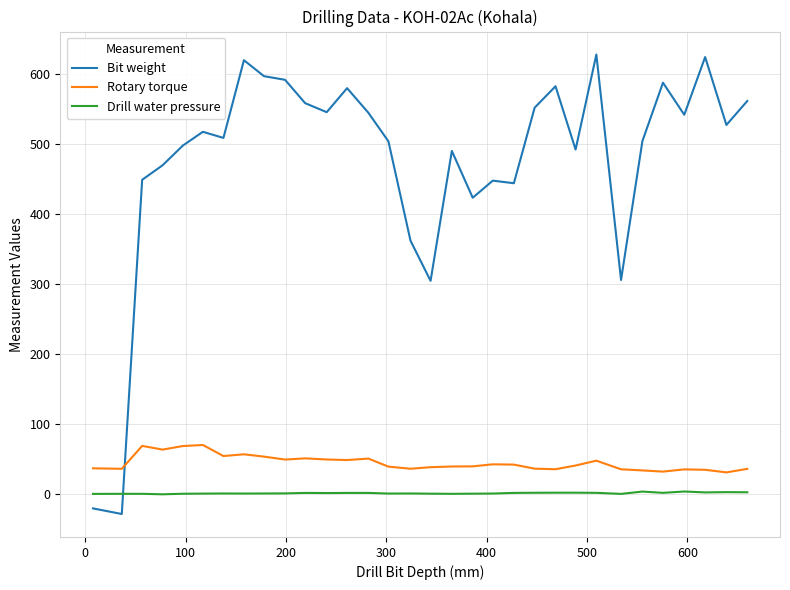

Which series ends up on top after the final intersection of Drill water pressure and Bit weight?

Bit weight